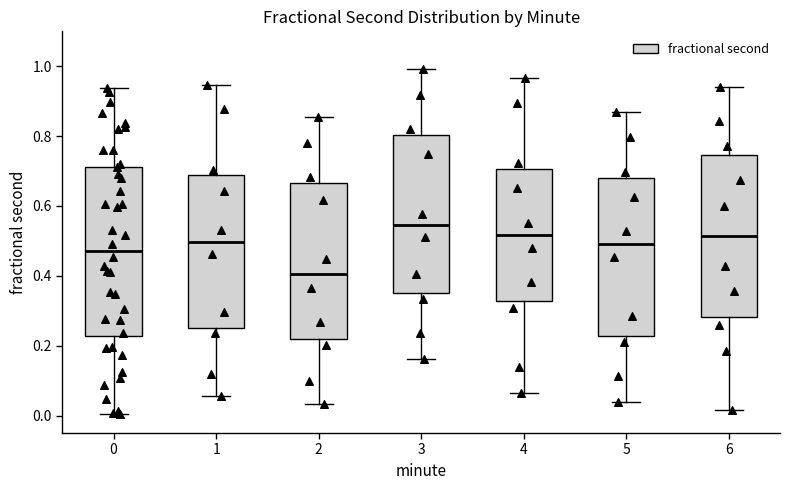

Where does the upper whisker of the box at x = 2 end on the y-axis? The values are not printed on the chart, so give them approximately, as read against the axis.

0.86